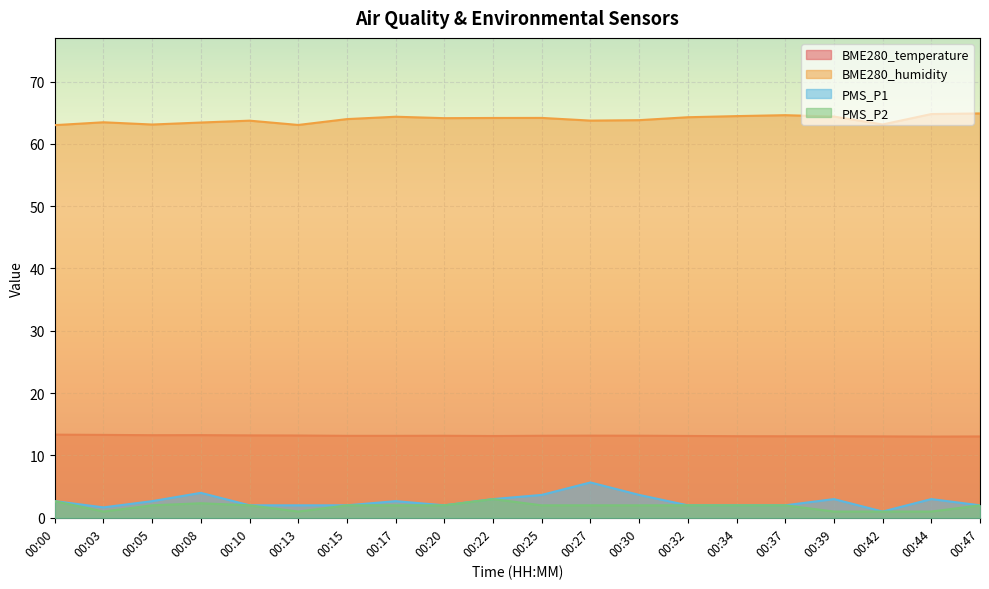

Reading left to right, what are all the values shown in this chart?

BME280_temperature: 00:00=13.3	00:03=13.3	00:05=13.2	00:08=13.3	00:10=13.2	00:13=13.2	00:15=13.2	00:17=13.2	00:20=13.2	00:22=13.1	00:25=13.2	00:27=13.2	00:30=13.2	00:32=13.1	00:34=13.1	00:37=13.1	00:39=13.1	00:42=13.1	00:44=13.0	00:47=13.1
BME280_humidity: 00:00=63.0	00:03=63.5	00:05=63.1	00:08=63.4	00:10=63.7	00:13=63.0	00:15=64.0	00:17=64.3	00:20=64.1	00:22=64.2	00:25=64.2	00:27=63.7	00:30=63.8	00:32=64.3	00:34=64.5	00:37=64.6	00:39=64.4	00:42=63.1	00:44=64.8	00:47=64.9
PMS_P1: 00:00=2.7	00:03=1.7	00:05=2.7	00:08=4.0	00:10=2.0	00:13=2.0	00:15=2.0	00:17=2.7	00:20=2.0	00:22=3.0	00:25=3.7	00:27=5.7	00:30=3.7	00:32=2.0	00:34=2.0	00:37=2.0	00:39=3.0	00:42=1.0	00:44=3.0	00:47=2.0
PMS_P2: 00:00=2.7	00:03=1.0	00:05=2.0	00:08=2.3	00:10=2.0	00:13=1.0	00:15=2.0	00:17=2.0	00:20=2.0	00:22=3.0	00:25=2.0	00:27=2.0	00:30=2.0	00:32=2.0	00:34=2.0	00:37=2.0	00:39=1.0	00:42=1.0	00:44=1.0	00:47=2.0